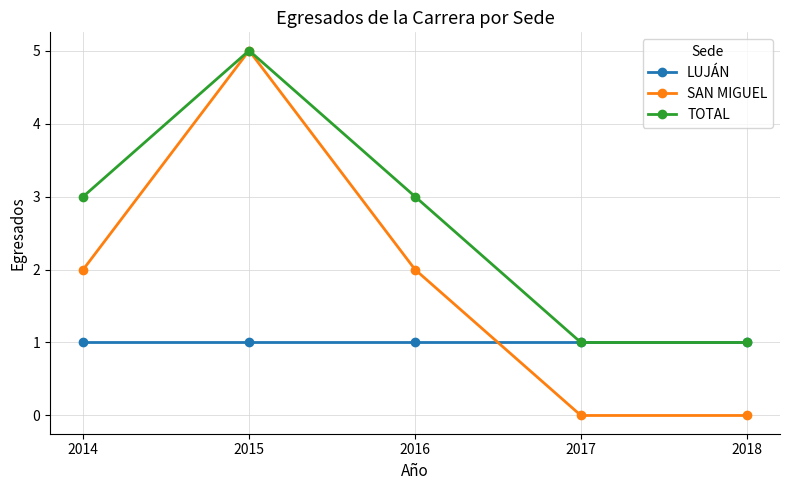

At which category is the sum across all series the highest?

2015